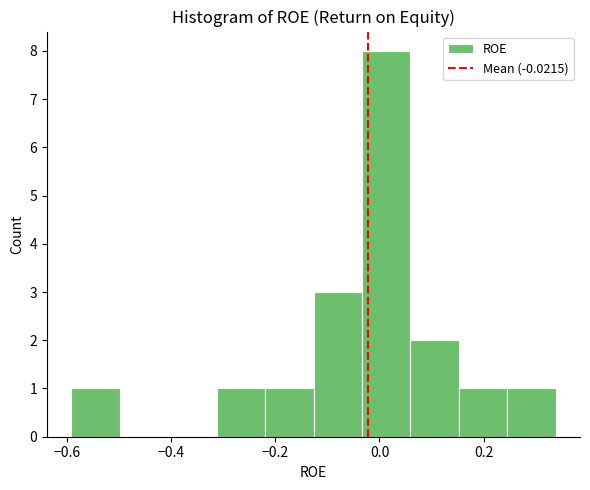

Reading left to right, list every bar in this chart as the range it spans on the x-axis followed by its height. Neither the bar edges nor the heights are printed on the chart, so give them approximately, as read against the axes.

-0.60 to -0.50: 1
-0.50 to -0.40: 0
-0.40 to -0.32: 0
-0.32 to -0.22: 1
-0.22 to -0.12: 1
-0.12 to -0.04: 3
-0.04 to 0.06: 8
0.06 to 0.16: 2
0.16 to 0.24: 1
0.24 to 0.34: 1